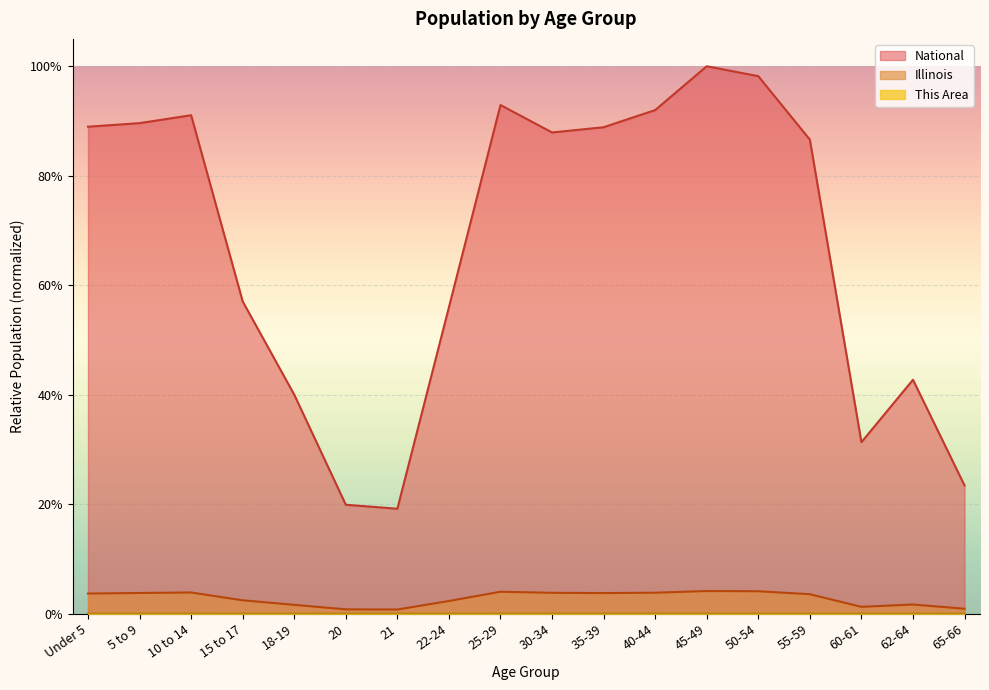

List the labels in order of This Area value, largest first.

35-39, 10 to 14, 30-34, Under 5, 5 to 9, 25-29, 40-44, 50-54, 45-49, 55-59, 15 to 17, 22-24, 62-64, 18-19, 60-61, 65-66, 21, 20